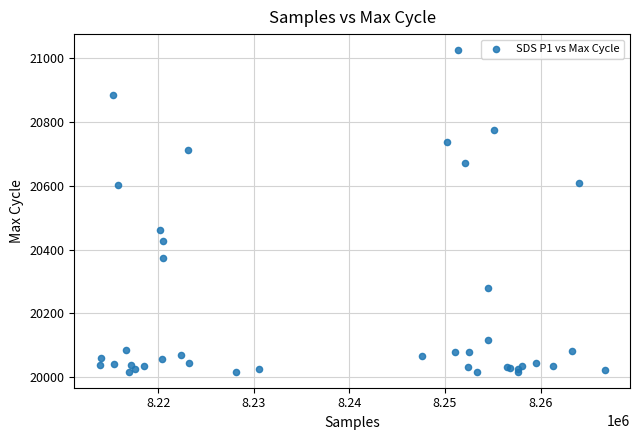

What Y value in the scatter plot is closest to 20521?

20461